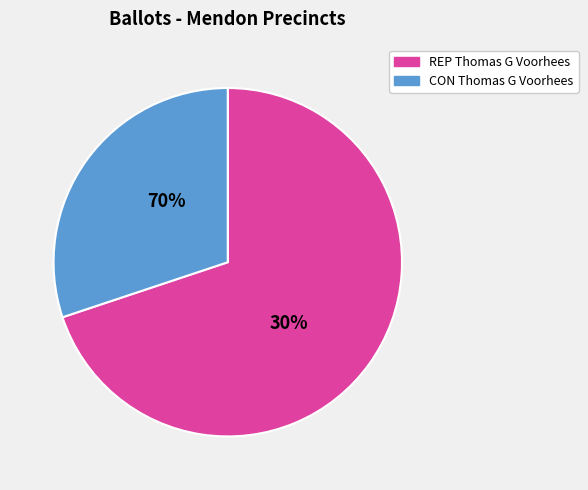

Rank the series at 54003 Mendon-3 from lowest to highest value.

CON Thomas G Voorhees, REP Thomas G Voorhees